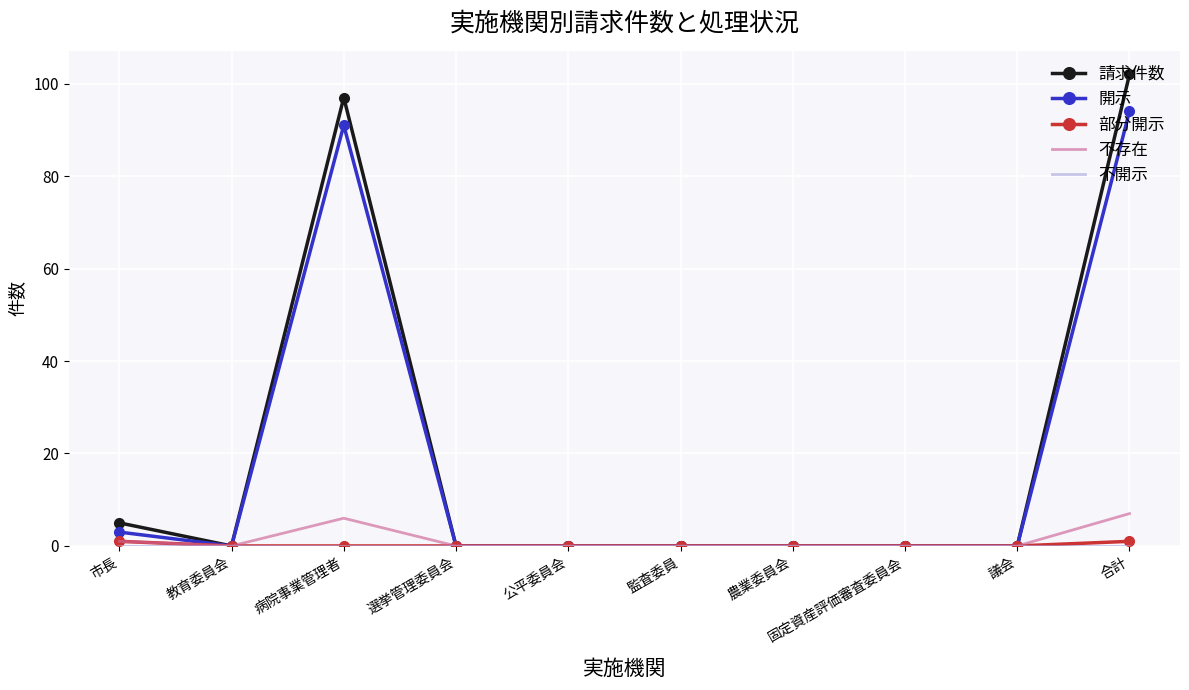

Is it true that 開示 equals 0 at 選挙管理委員会?

True